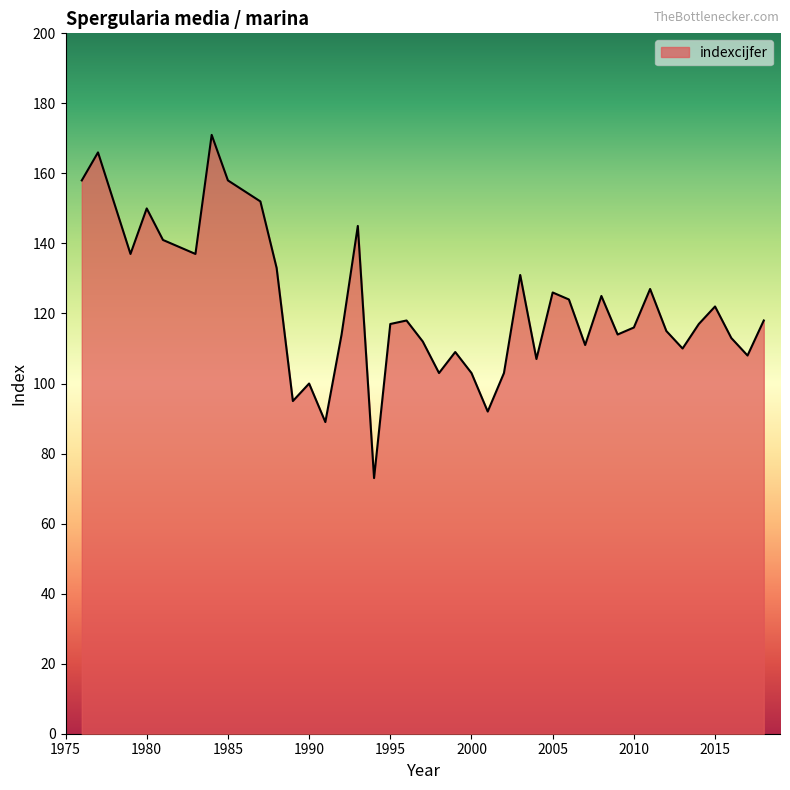

What is the smallest value displayed?

73